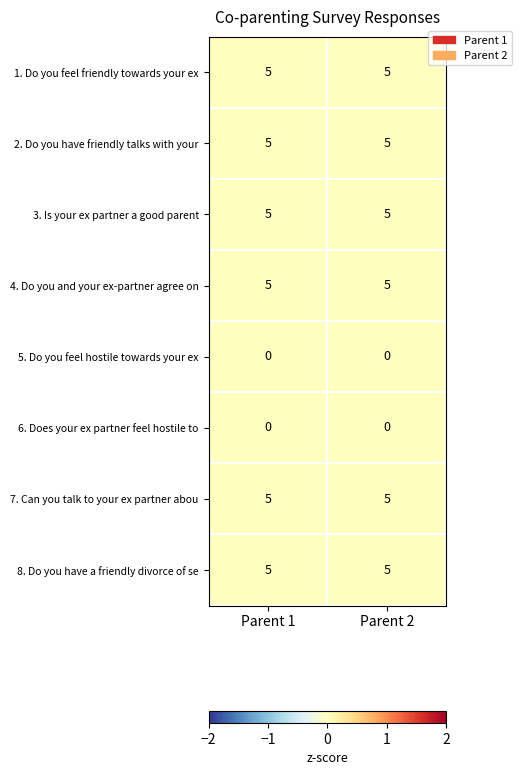

What is the difference between the highest and lowest values at Parent 1?

5